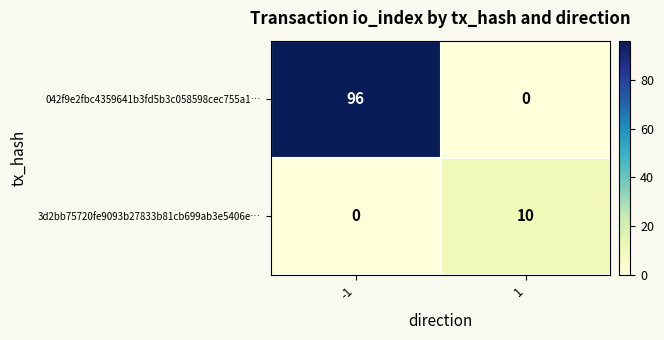

Which series has the largest total across all categories?

042f9e2fbc4359641b3fd5b3c058598cec755a1…